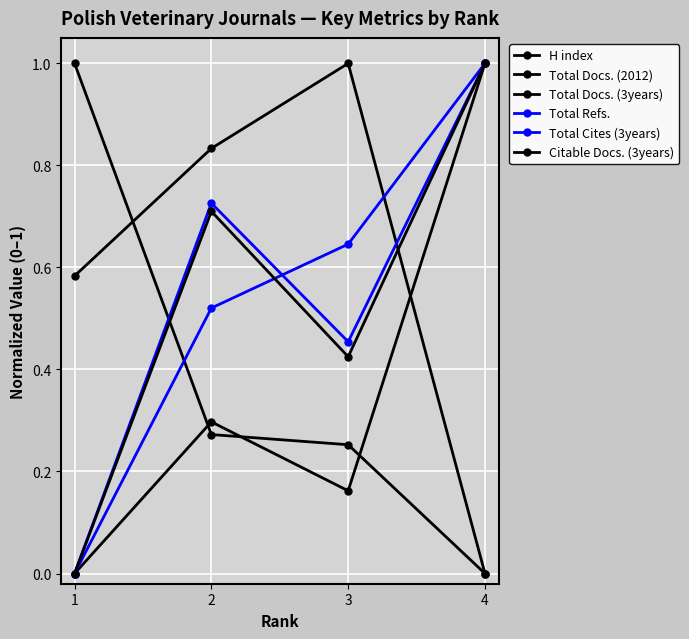

How many interior local valleys does the Total Refs. series have?

1